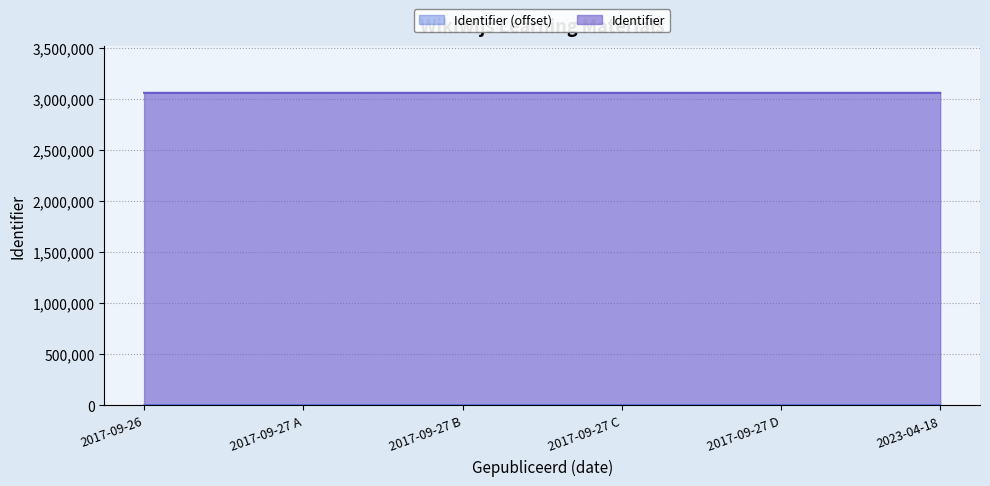

Is it true that Gepubliceerd equals 3058408 at 2017-09-26?

True